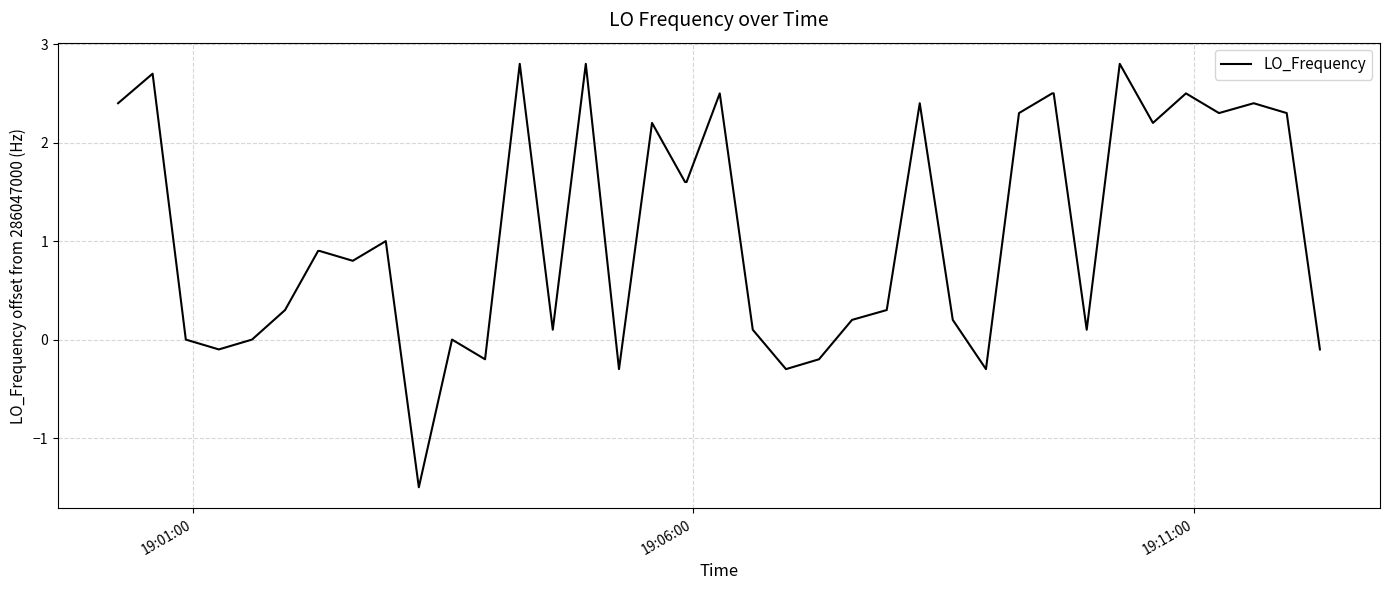

Reading left to right, transcribe all the data shown in this chart.

2.4	2.7	0.0	-0.1	0.0	0.3	0.9	0.9	0.8	1.0	-1.5	0.0	-0.2	2.8	0.1	2.8	-0.3	2.2	1.6	1.6	2.5	0.1	-0.3	-0.2	0.2	0.3	2.4	0.2	-0.3	2.3	2.5	2.5	0.1	2.8	2.2	2.5	2.3	2.4	2.3	-0.1